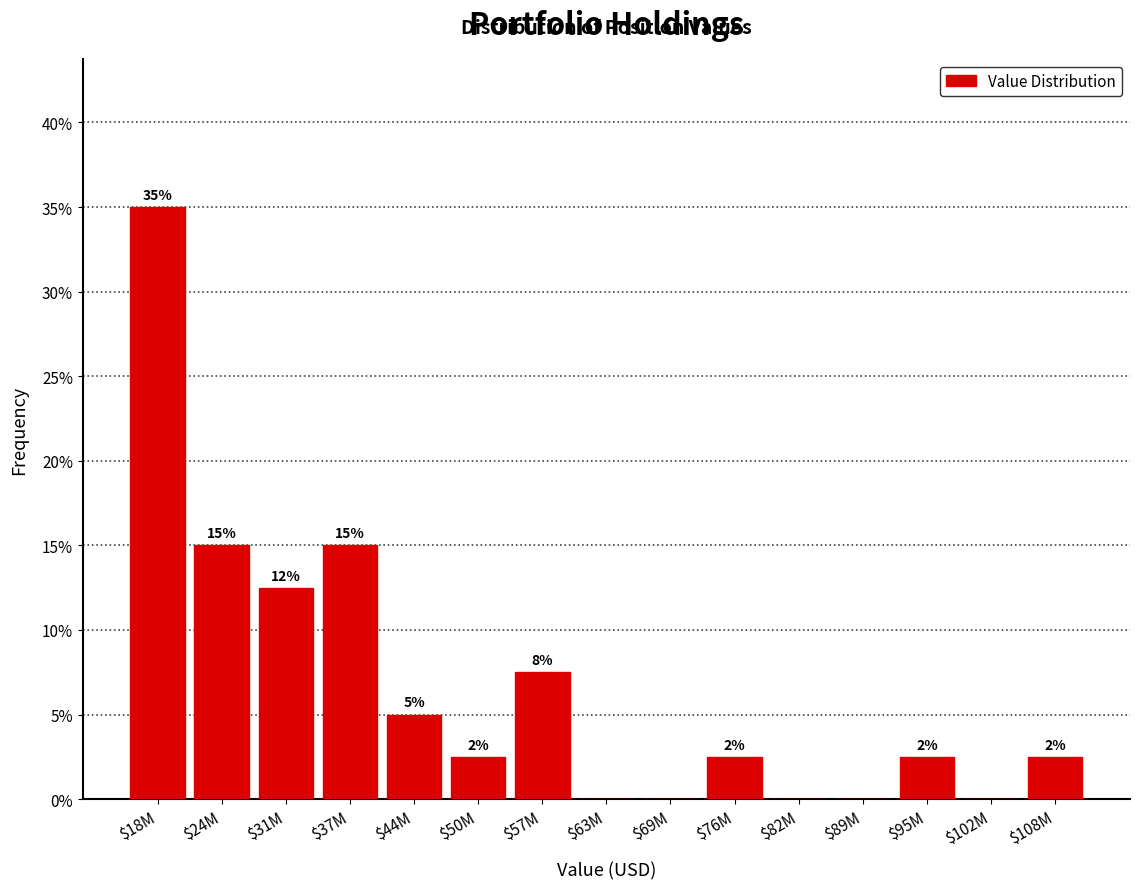

Are the bars horizontal?

No